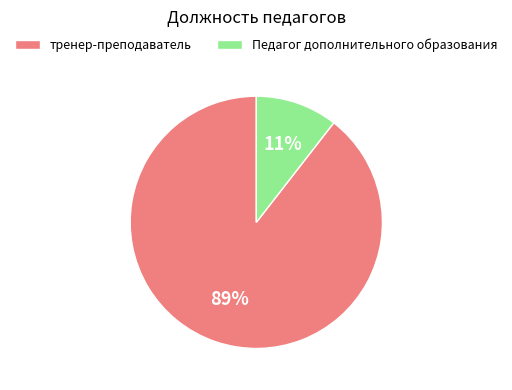

Which slice represents more than half of the pie?

тренер-преподаватель